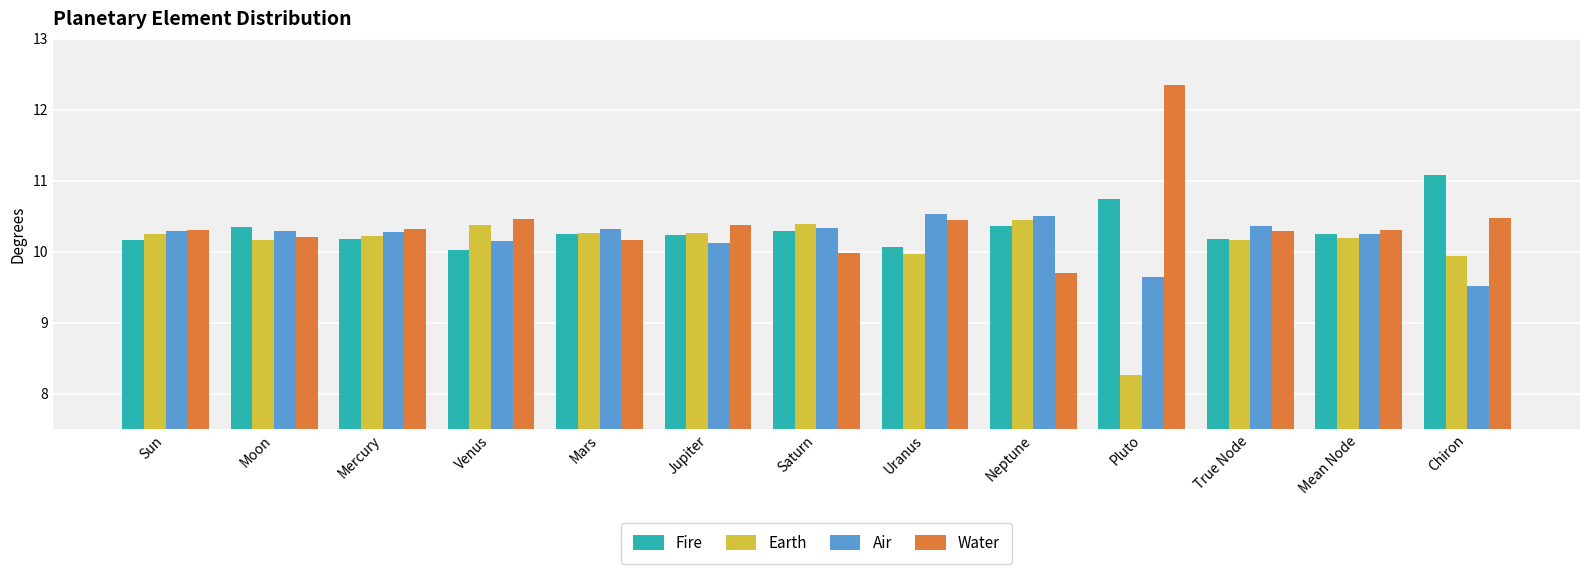

What is the label of the 8th bar from the right?

Jupiter